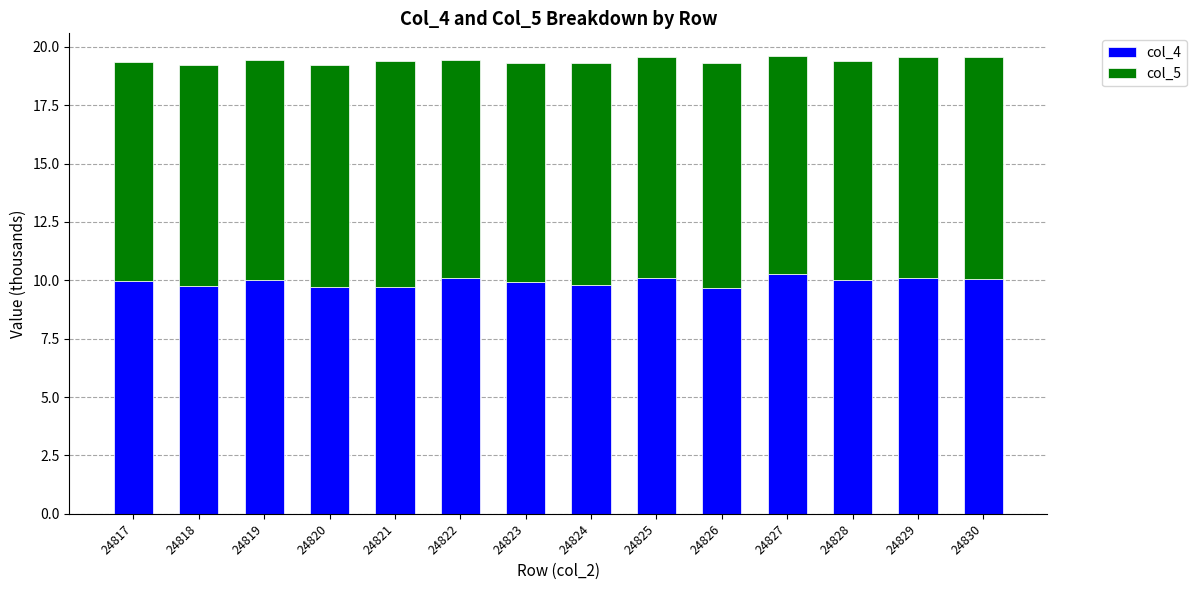

What is the difference between the maximum and second lowest values in the col_4 series?

0.6